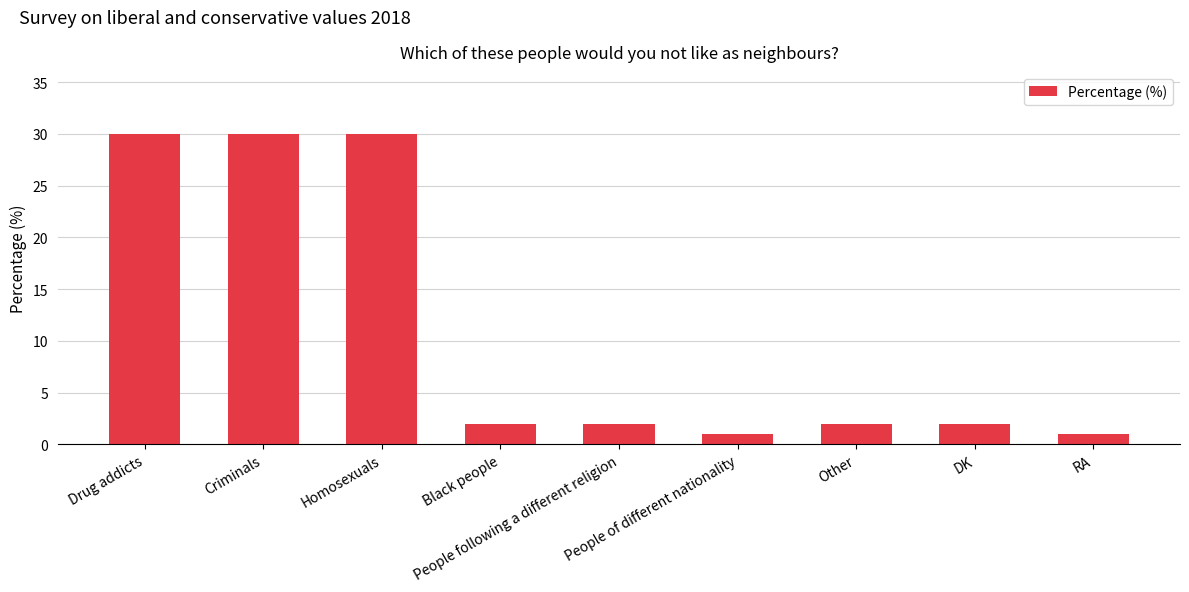

What is the greatest value displayed?

30